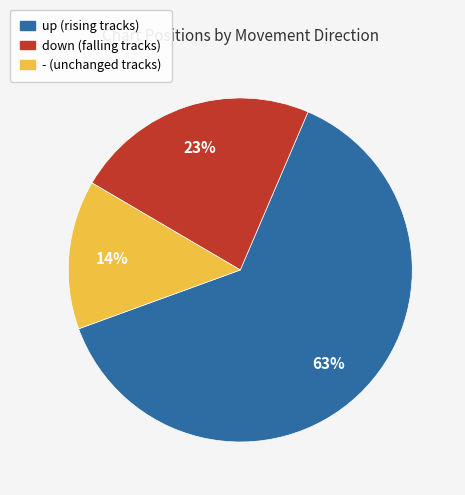

What percentage is the up slice, to the nearest percent?

63%